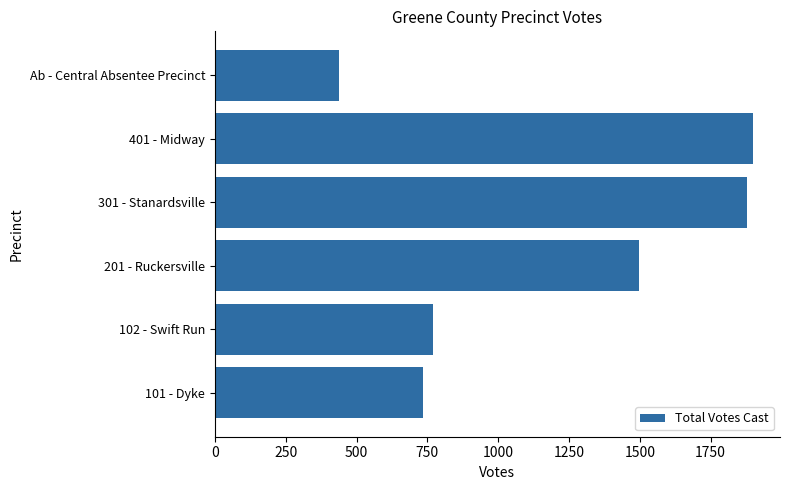

List the labels in order of value, smallest first.

Ab - Central Absentee Precinct, 101 - Dyke, 102 - Swift Run, 201 - Ruckersville, 301 - Stanardsville, 401 - Midway